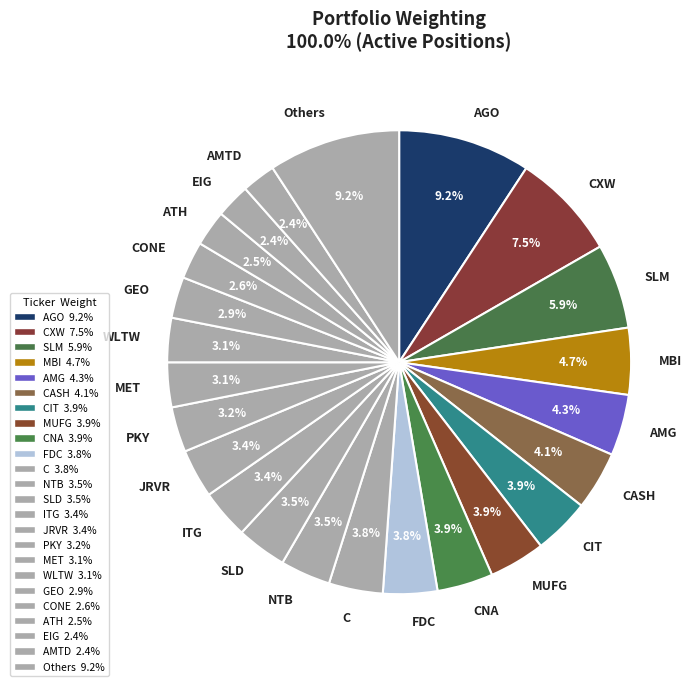

Is CNA the majority of the pie?

No